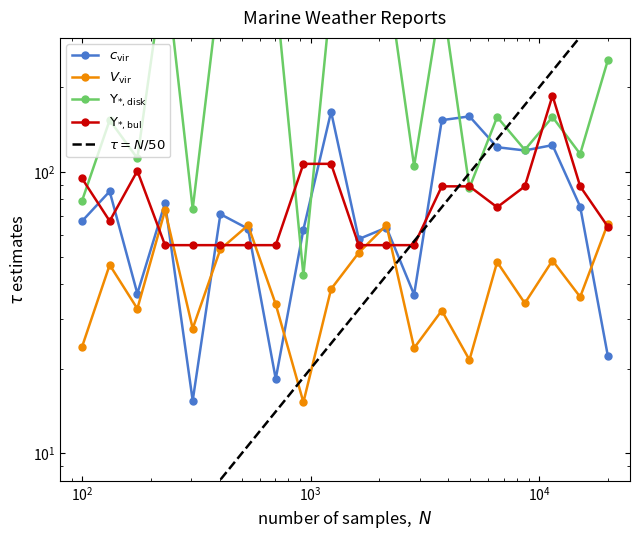

What is the spread (max minus min) of values at 18?

138.5